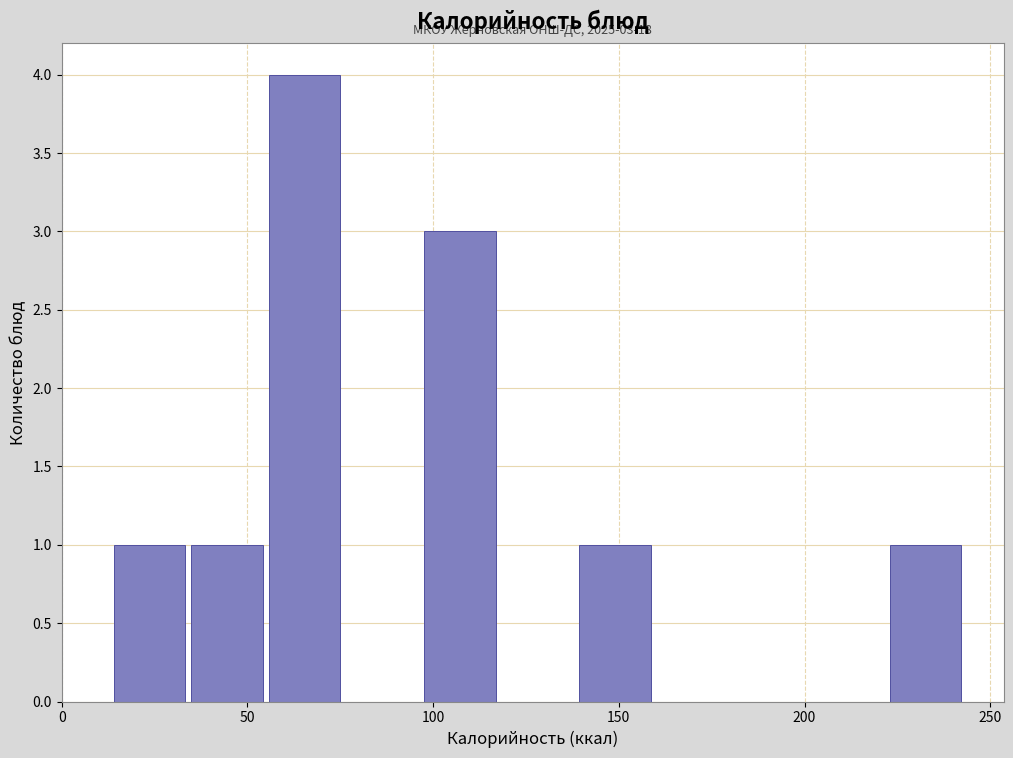

Over which range of the x-axis is the bar tallest?

55 to 75